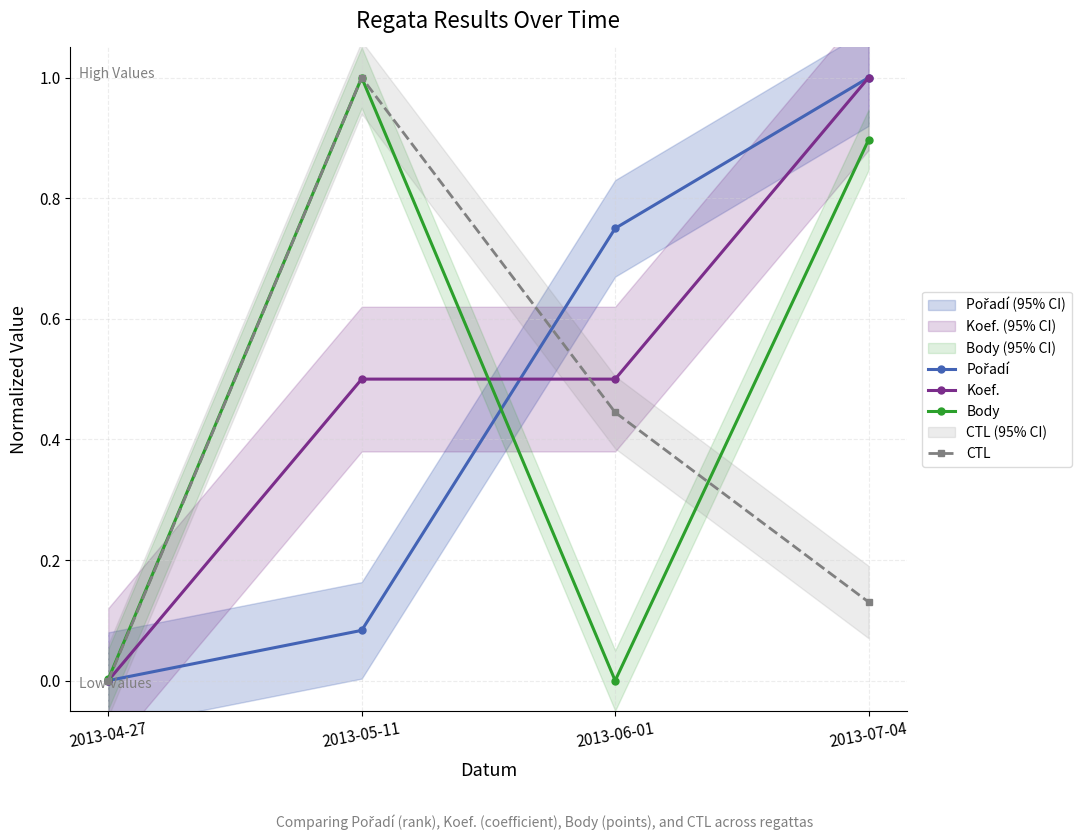

True or false: Pořadí has more than 2 points higher than both neighbors.

False